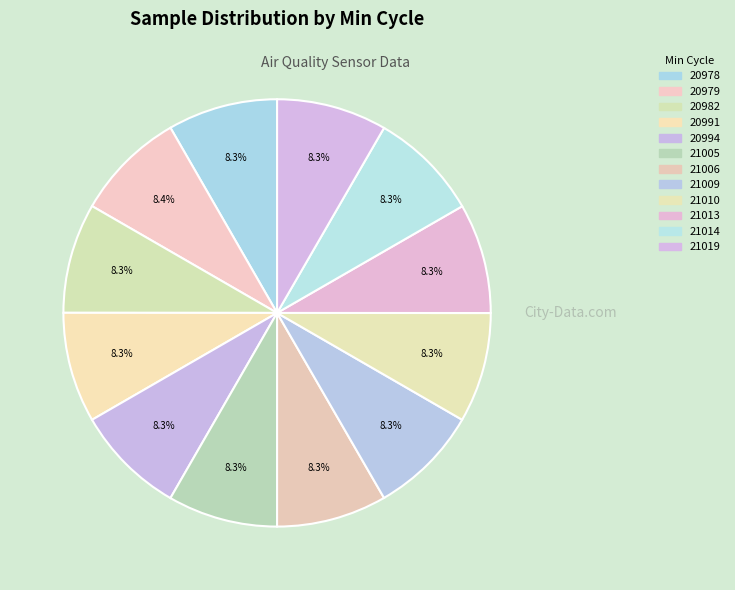

What is the change in value from 20991 to 21006?

-583